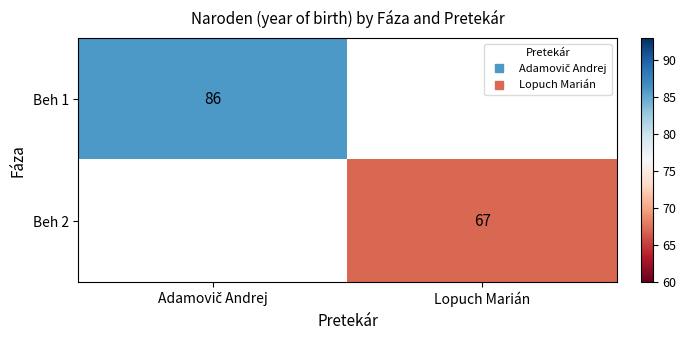

The Beh 1 series shows 86.0 at Adamovič Andrej. True or false?

True